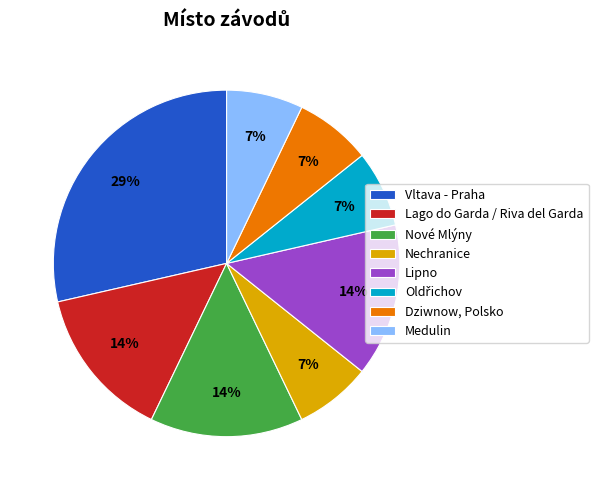

Is Medulin the majority of the pie?

No